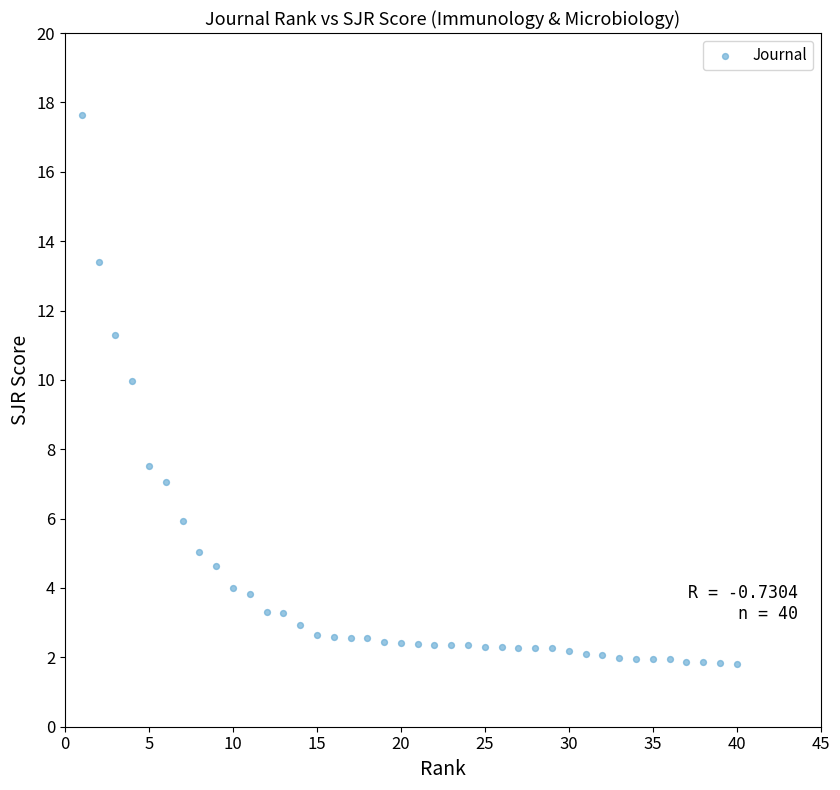

What is the range of Y values (max minus min)?

15.8